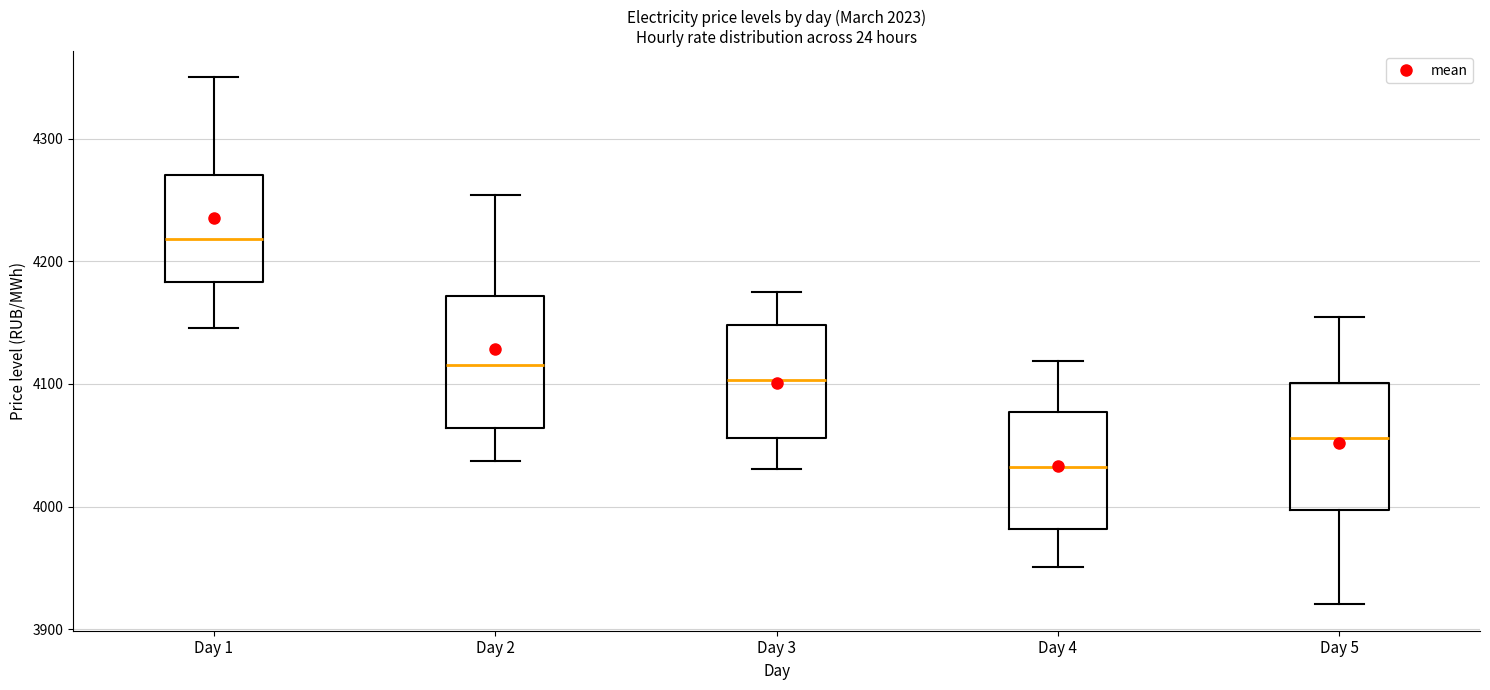

Reading left to right, read every box against the y-axis: the position of its median line, the range the box covers, and the ends of its whiskers. The values are not printed on the chart, so give them approximately, as read against the axis.

Day 1: median 4220, box 4180 to 4270, whiskers 4150 to 4350
Day 2: median 4120, box 4060 to 4170, whiskers 4040 to 4250
Day 3: median 4100, box 4060 to 4150, whiskers 4030 to 4170
Day 4: median 4030, box 3980 to 4080, whiskers 3950 to 4120
Day 5: median 4060, box 4000 to 4100, whiskers 3920 to 4150